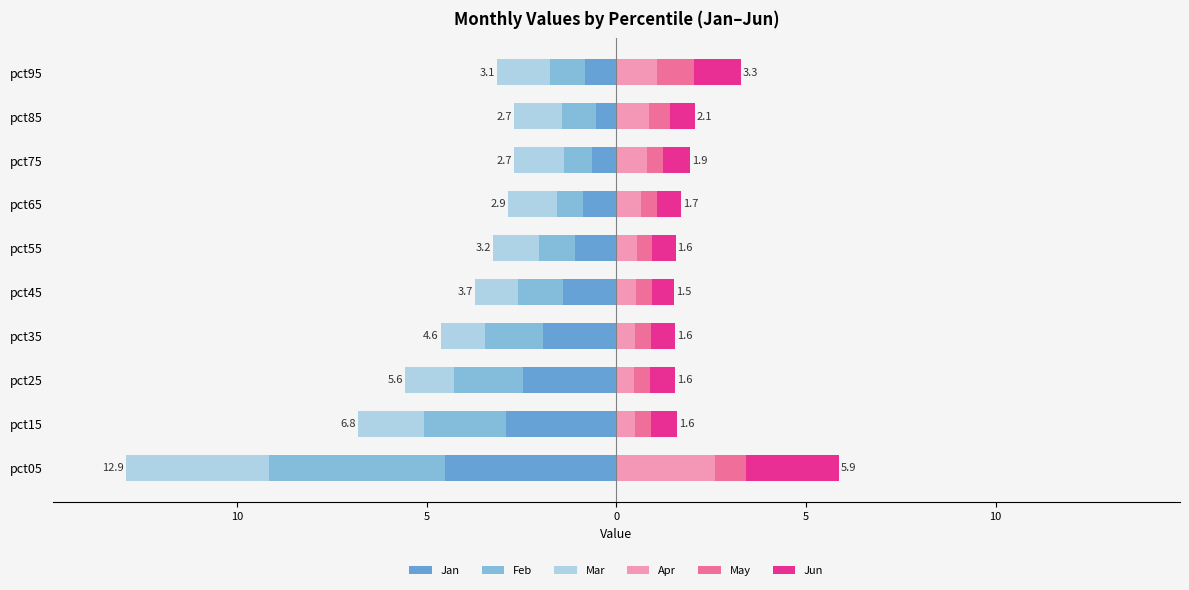

Reading left to right, what are all the values shown in this chart?

Jan: -4.5	-2.9	-2.5	-1.9	-1.4	-1.1	-0.9	-0.7	-0.5	-0.8
Feb: -4.6	-2.2	-1.8	-1.5	-1.2	-0.9	-0.7	-0.7	-0.9	-0.9
Mar: -3.8	-1.7	-1.3	-1.2	-1.1	-1.2	-1.3	-1.3	-1.3	-1.4
Apr: 2.6	0.5	0.5	0.5	0.5	0.5	0.7	0.8	0.9	1.1
May: 0.8	0.4	0.4	0.4	0.4	0.4	0.4	0.4	0.5	1.0
Jun: 2.4	0.7	0.7	0.6	0.6	0.6	0.6	0.7	0.7	1.2